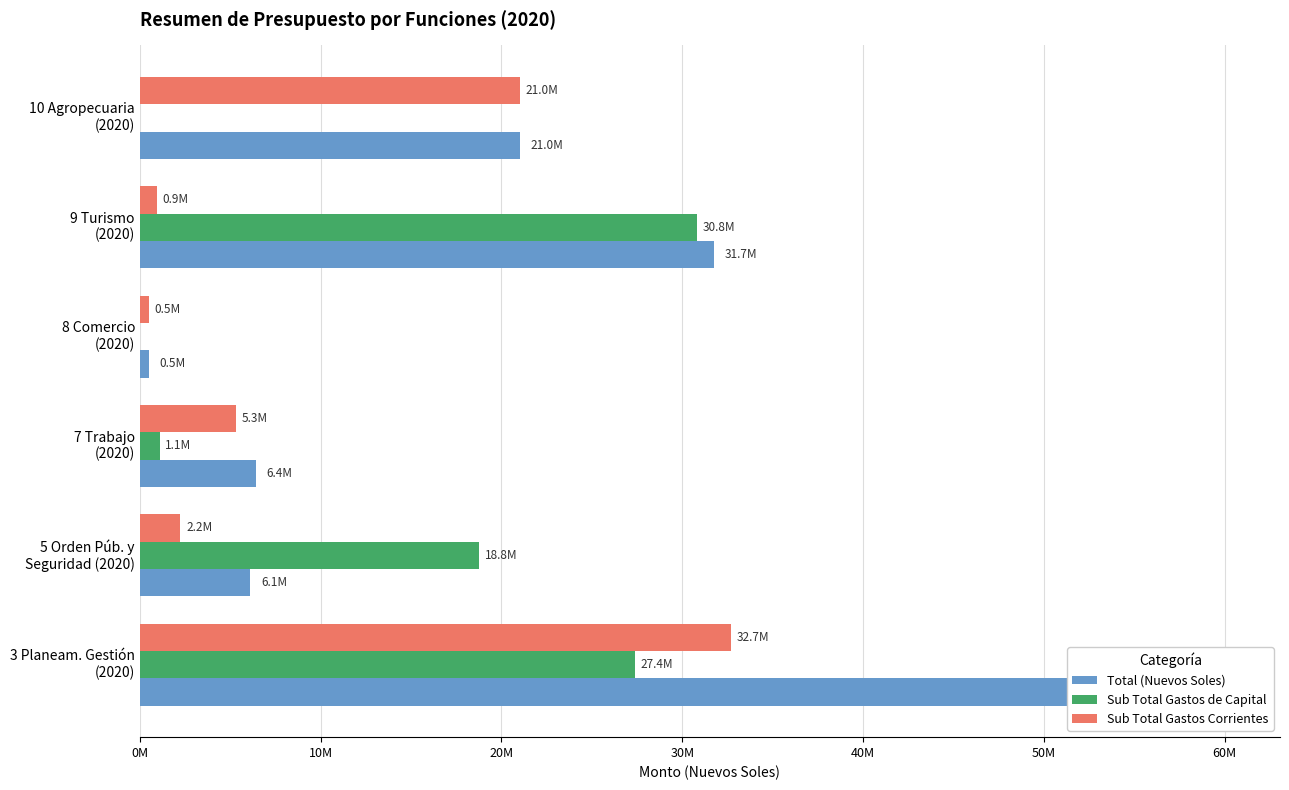

What is the greatest value displayed?

60060051